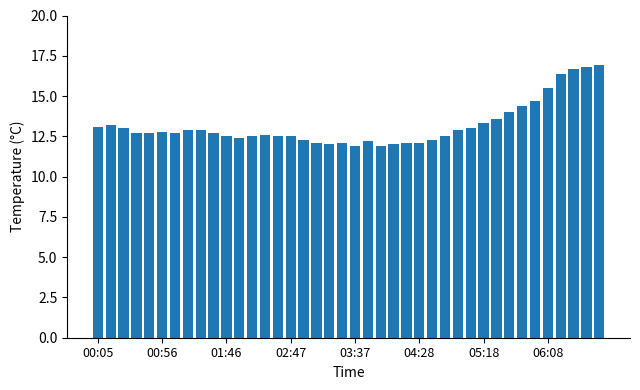

Does the chart contain any negative values?

No